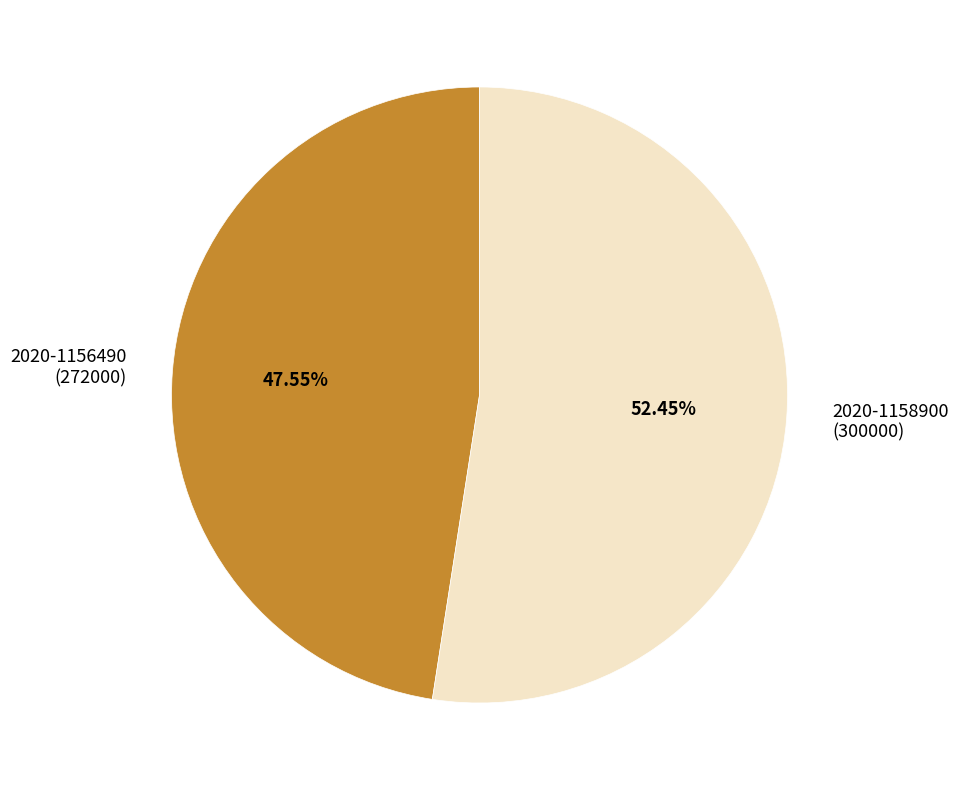

What is the smallest slice in the pie chart?

2020-1156490 (272000)